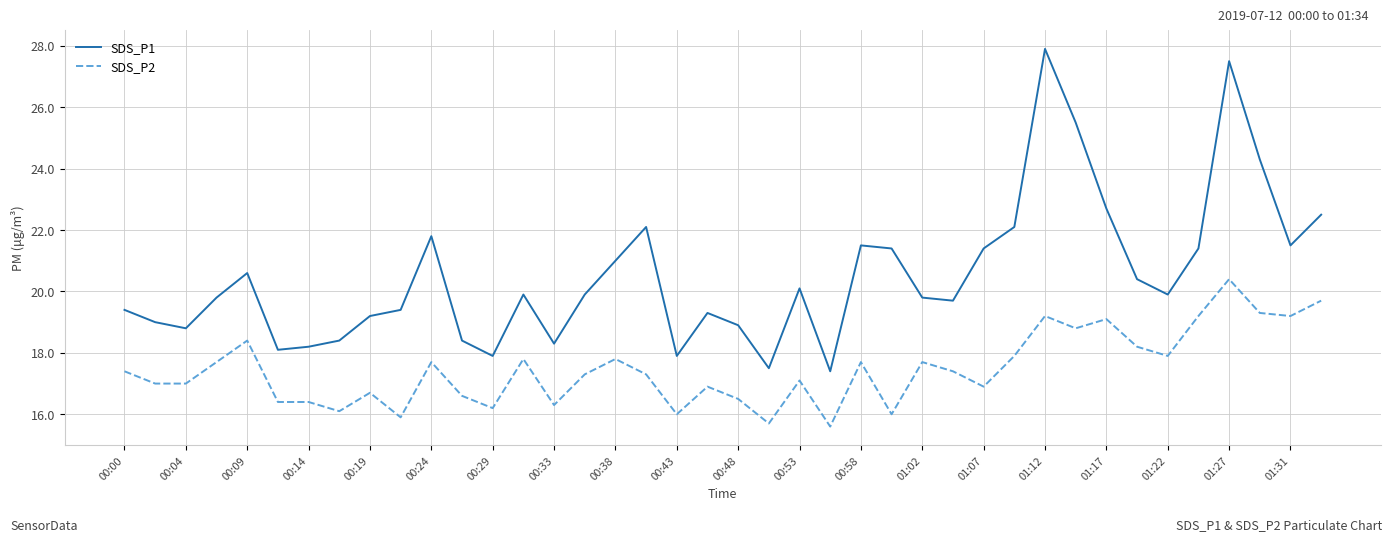

Does the chart have visible grid lines?

Yes